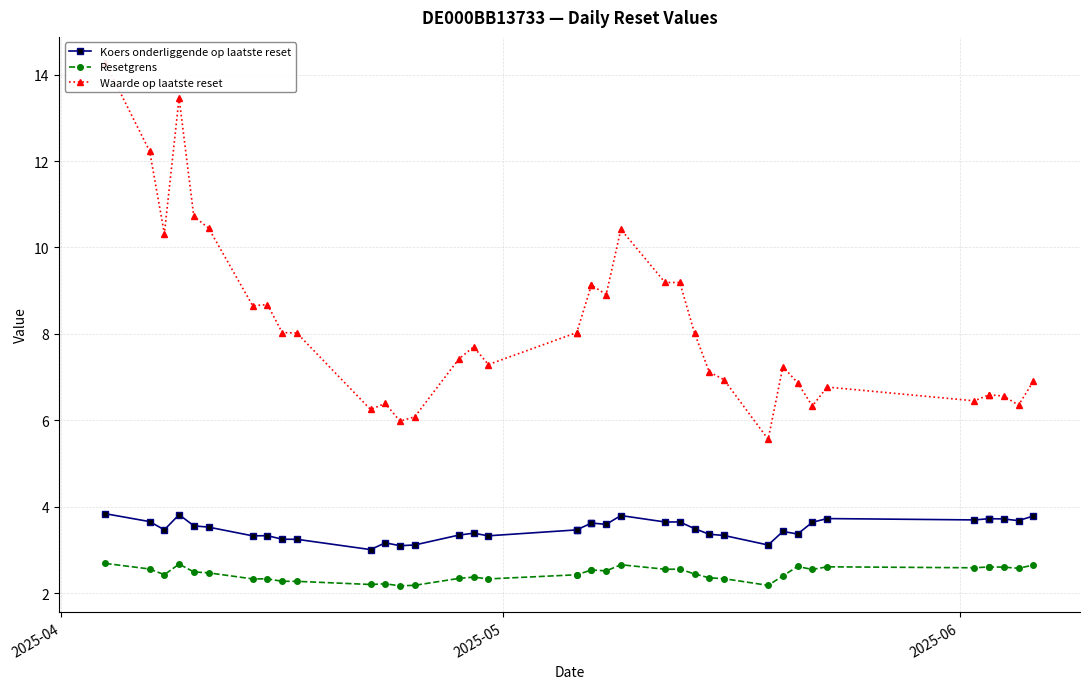

What is the difference between the second highest and second lowest values in the Koers onderliggende op laatste reset series?

0.7